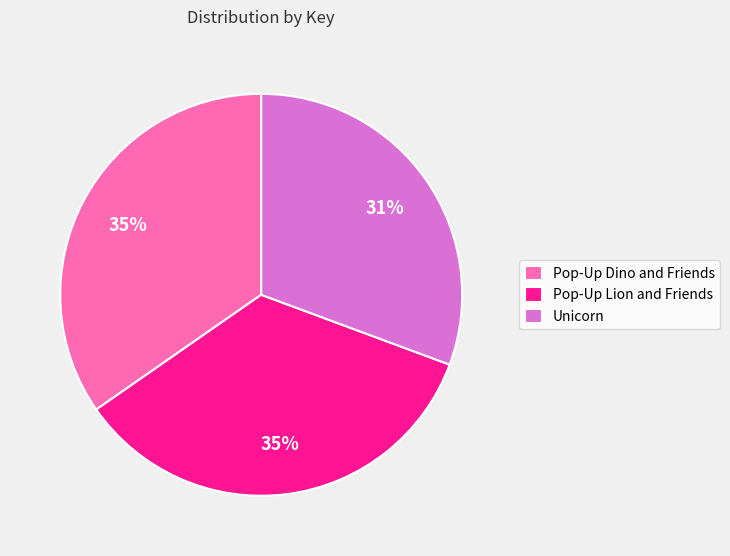

Is the sum of Unicorn and Pop-Up Lion and Friends greater than half?

Yes